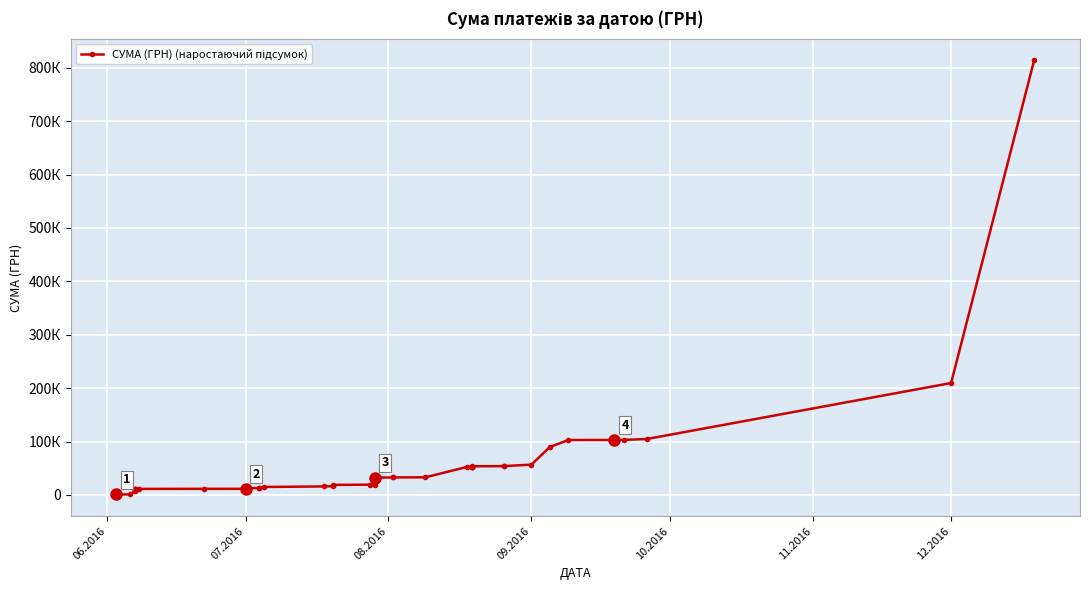

What is the difference between the second highest and minimum values?

208798.2